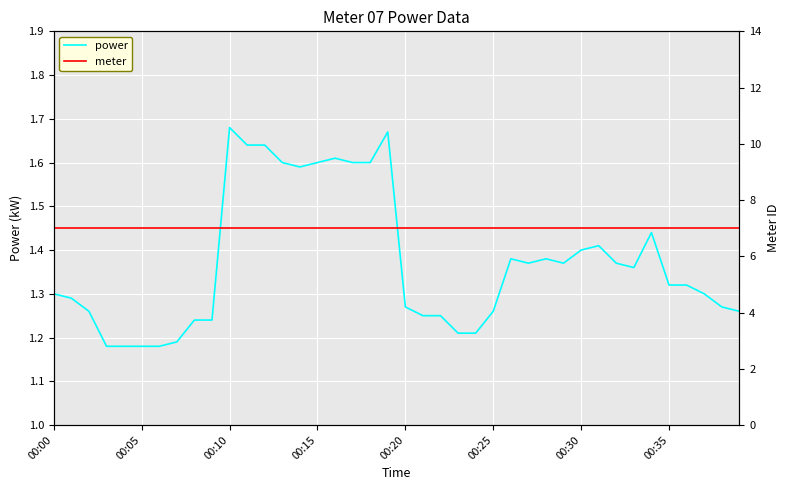

What value does the meter series have at 16?

7.0